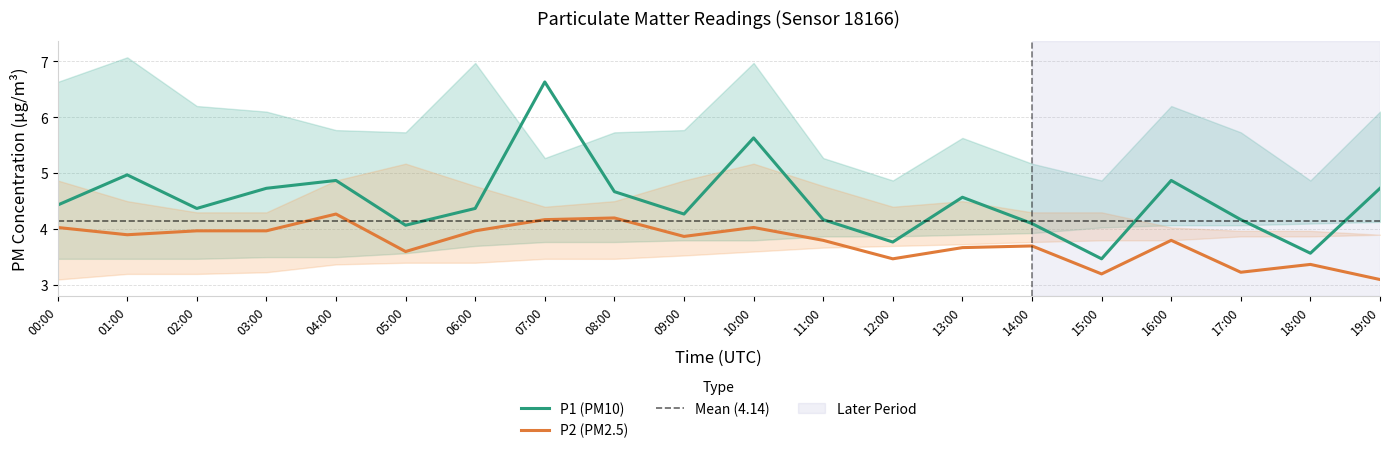

True or false: P2 (PM2.5) and P1 (PM10) intersect in this chart.

False